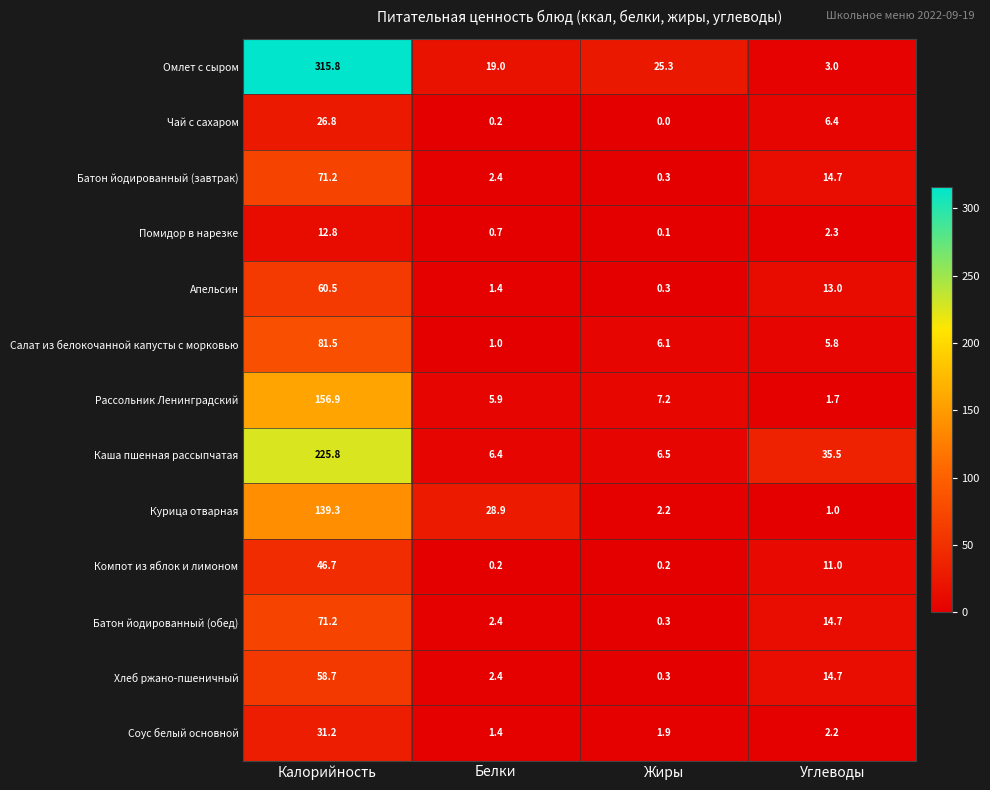

True or false: Хлеб ржано-пшеничный has a value of 2.4 at Белки.

True